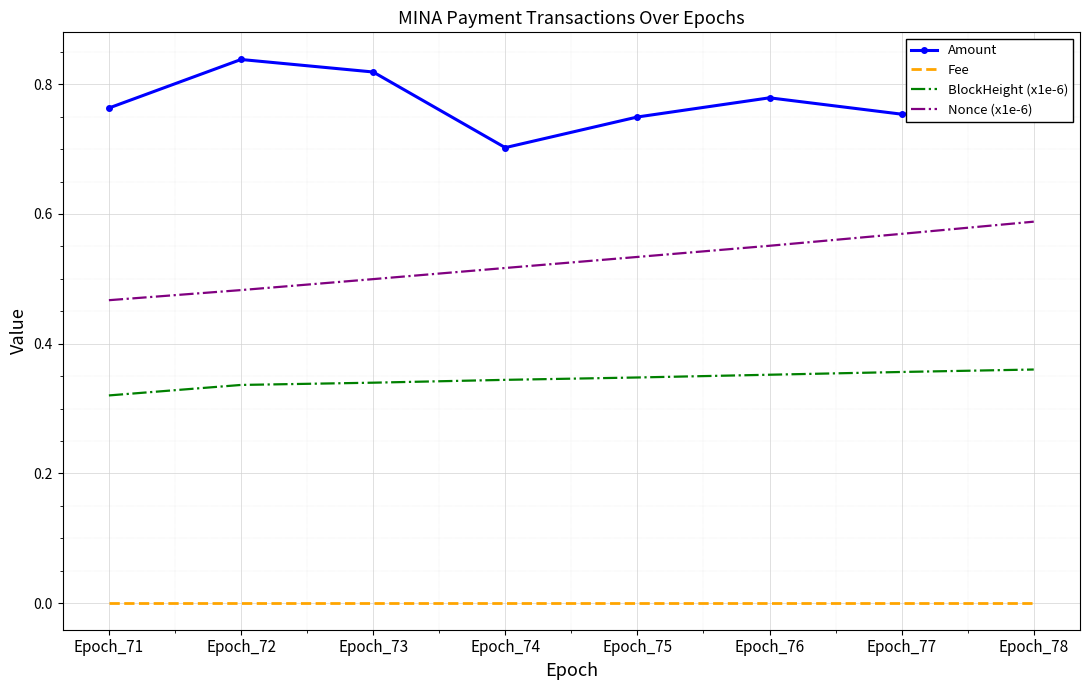

At Epoch_74, list the series in order from smallest to largest.

Fee, BlockHeight (x1e-6), Nonce (x1e-6), Amount